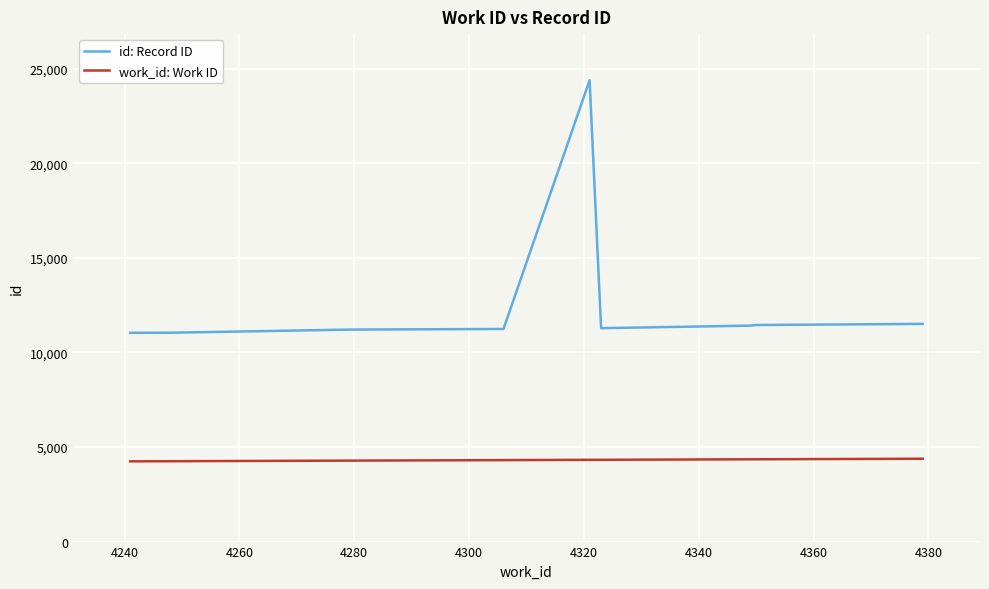

Does the chart have visible grid lines?

Yes